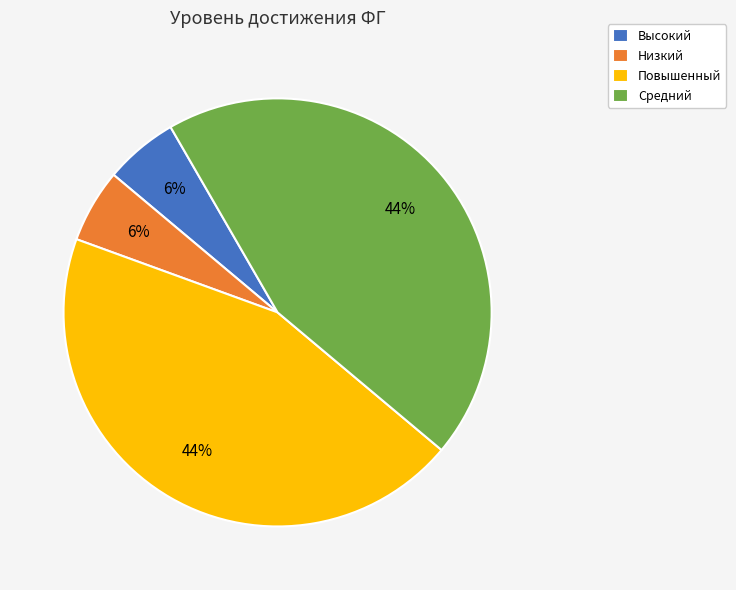

Approximately how many times larger is the value at Высокий compared to Средний?

0.1